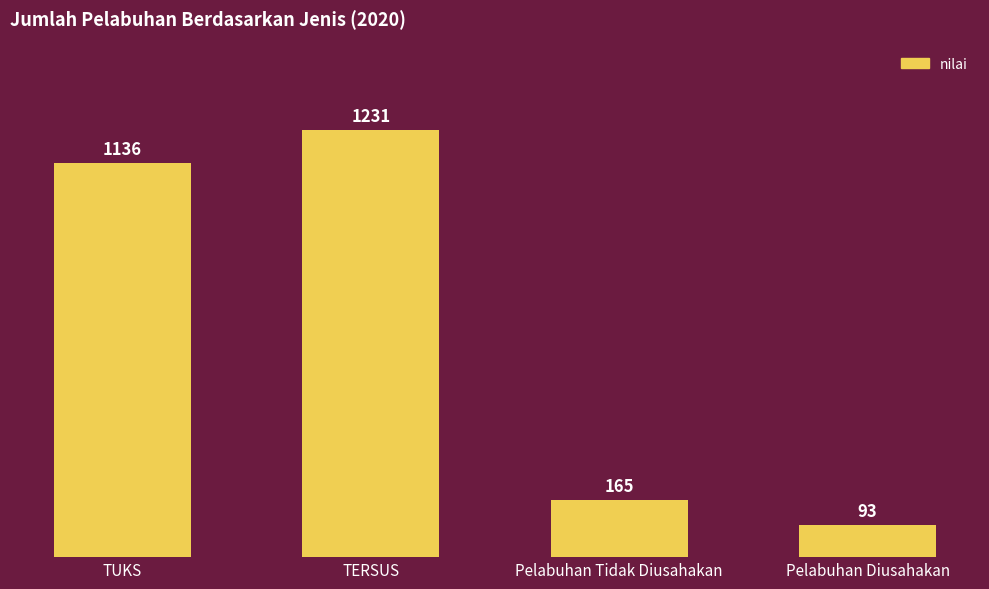

Reading right to left, list all the values displayed in this chart.

93	165	1231	1136